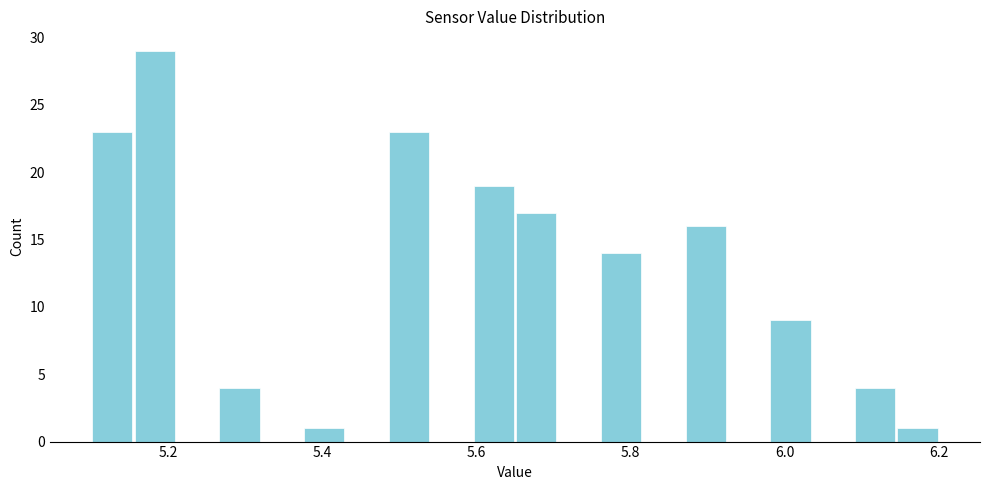

Read against the x-axis, roughly where is the centre of the tallest bar?

5.18